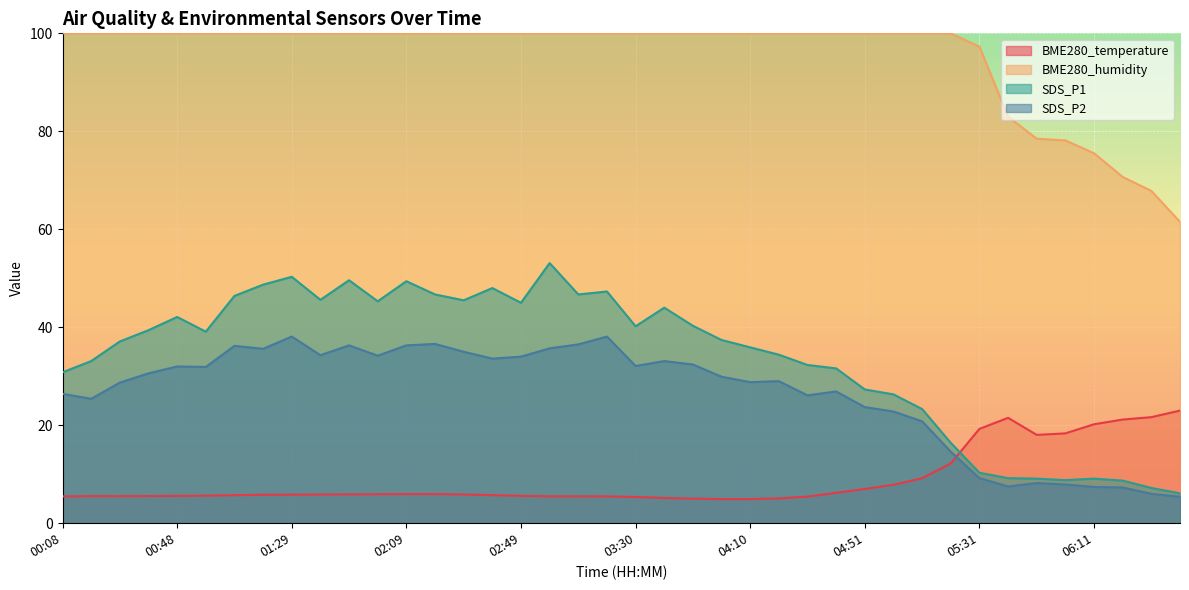

The BME280_temperature series shows 31.9 at 05:51. True or false?

False